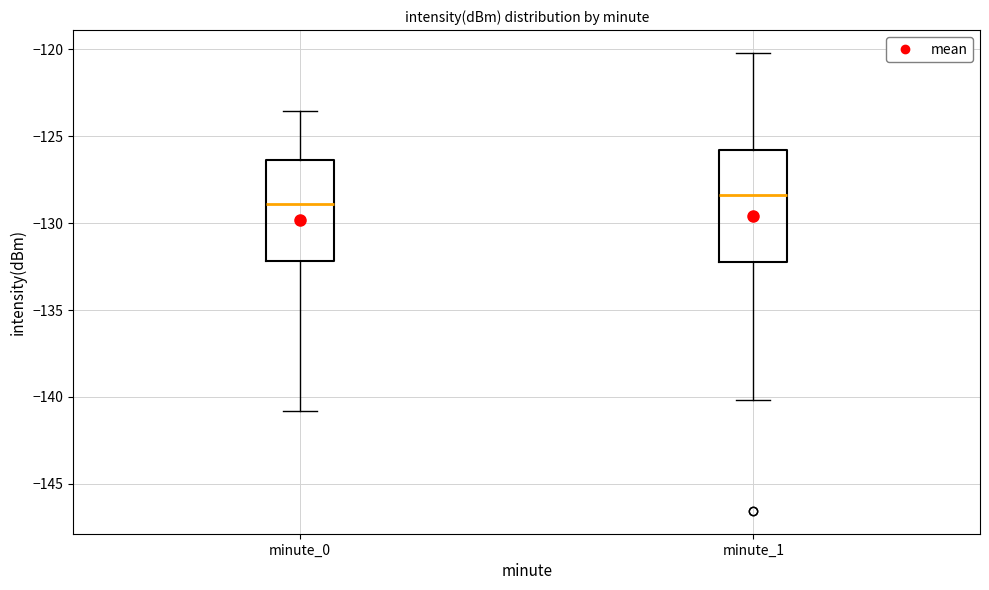

Reading left to right, read every box against the y-axis: the position of its median line, the range the box covers, and the ends of its whiskers. The values are not printed on the chart, so give them approximately, as read against the axis.

minute_0: median -129.0, box -132.0 to -126.5, whiskers -141.0 to -123.5
minute_1: median -128.5, box -132.0 to -126.0, whiskers -140.0 to -120.0